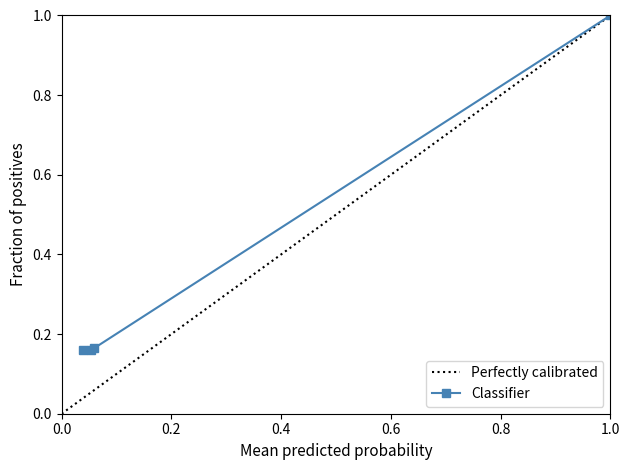

What is the value of the 5th point from the left?

0.4